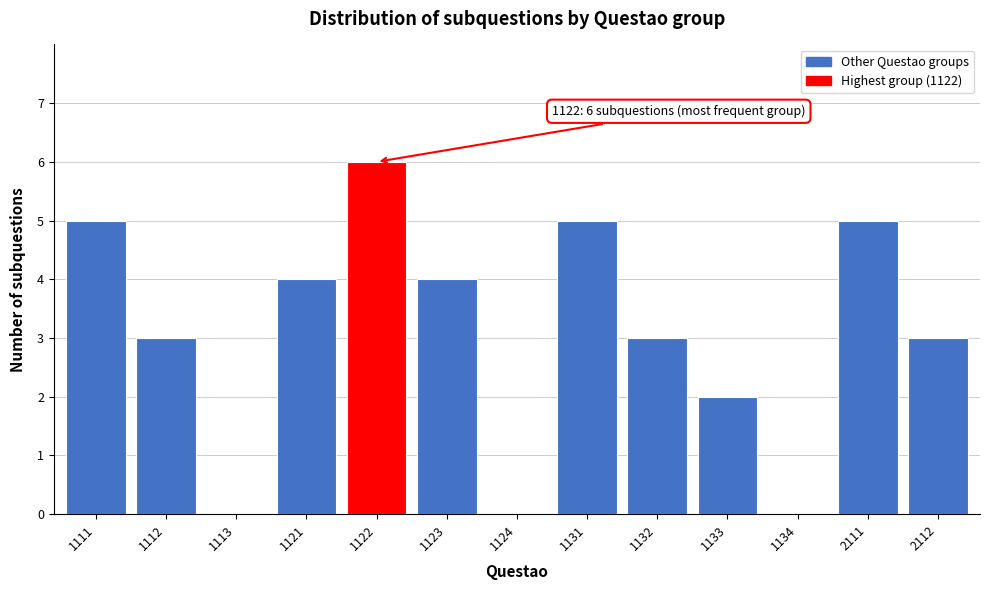

Reading left to right, transcribe all the data shown in this chart.

1111=5	1112=3	1113=0	1121=4	1122=6	1123=4	1124=0	1131=5	1132=3	1133=2	1134=0	2111=5	2112=3